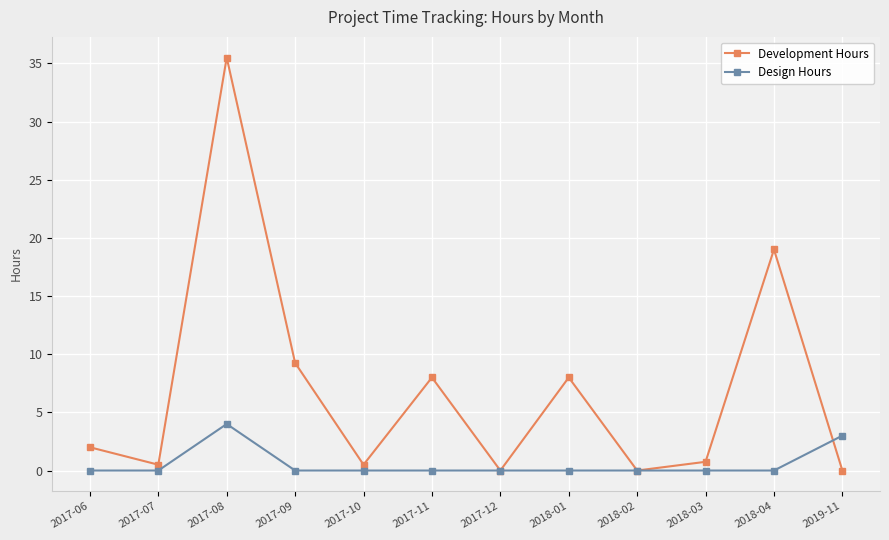

List the series in order of their overall mean, lowest first.

Design Hours, Development Hours